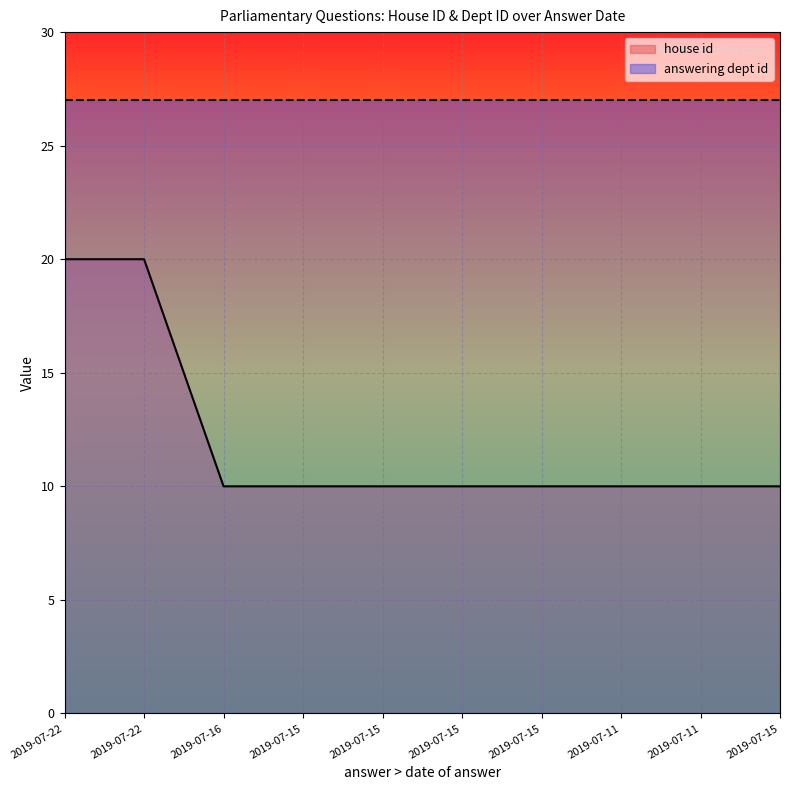

At which category does the chart reach its peak across all series?

2019-07-22